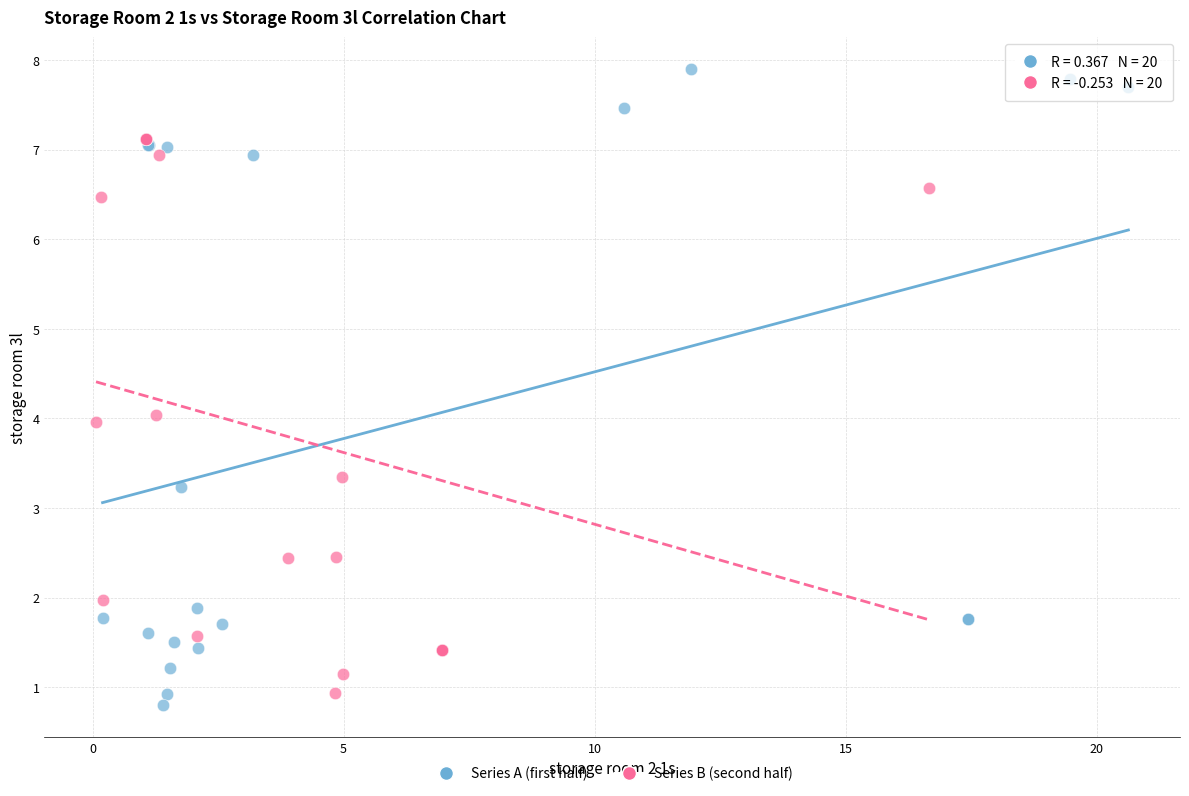

Which series has the largest Y range (max minus min)?

Series A (first half)